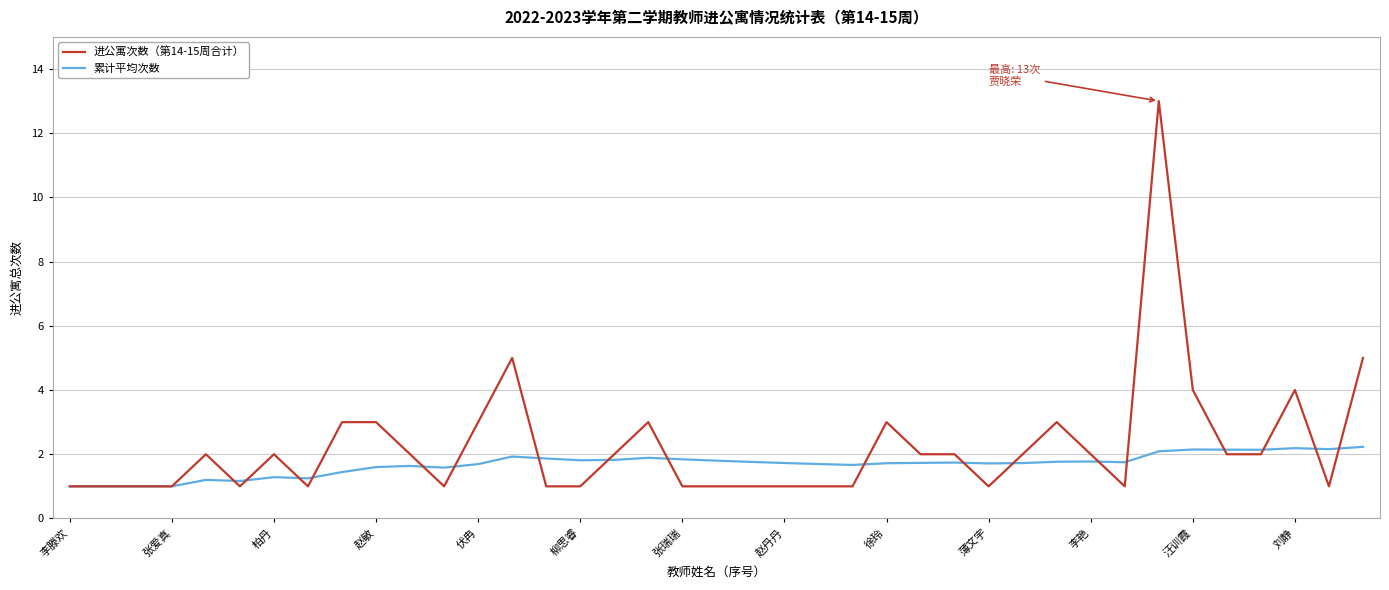

What is the maximum value for 累计平均次数?

2.2